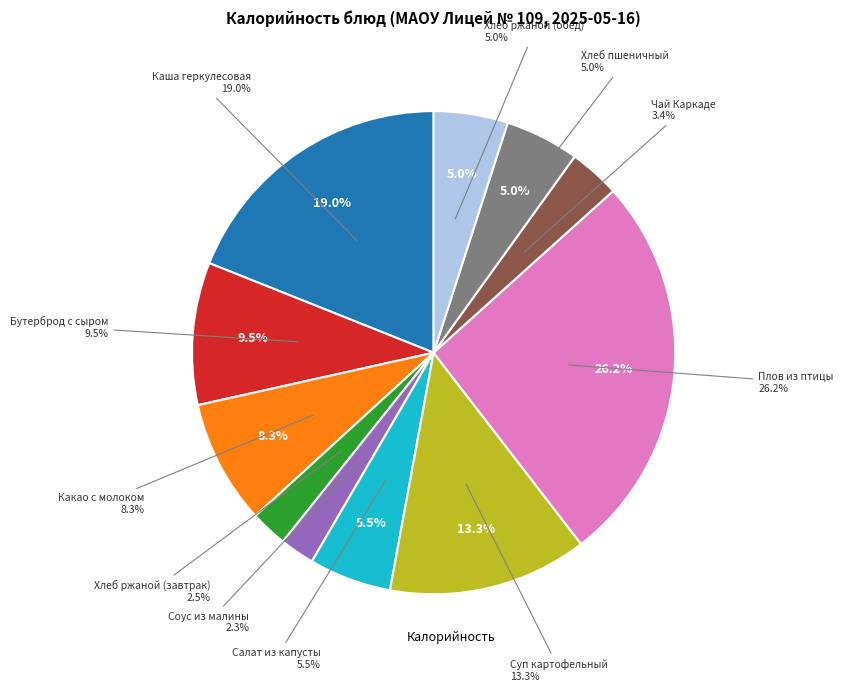

To the nearest percent, what percentage of the pie is Бутерброд с сыром?

10%